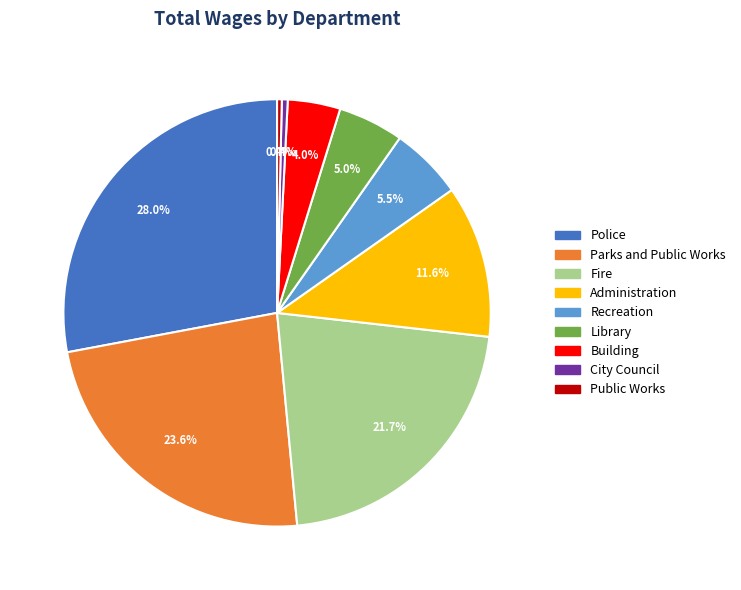

How many segments does this pie chart have?

9